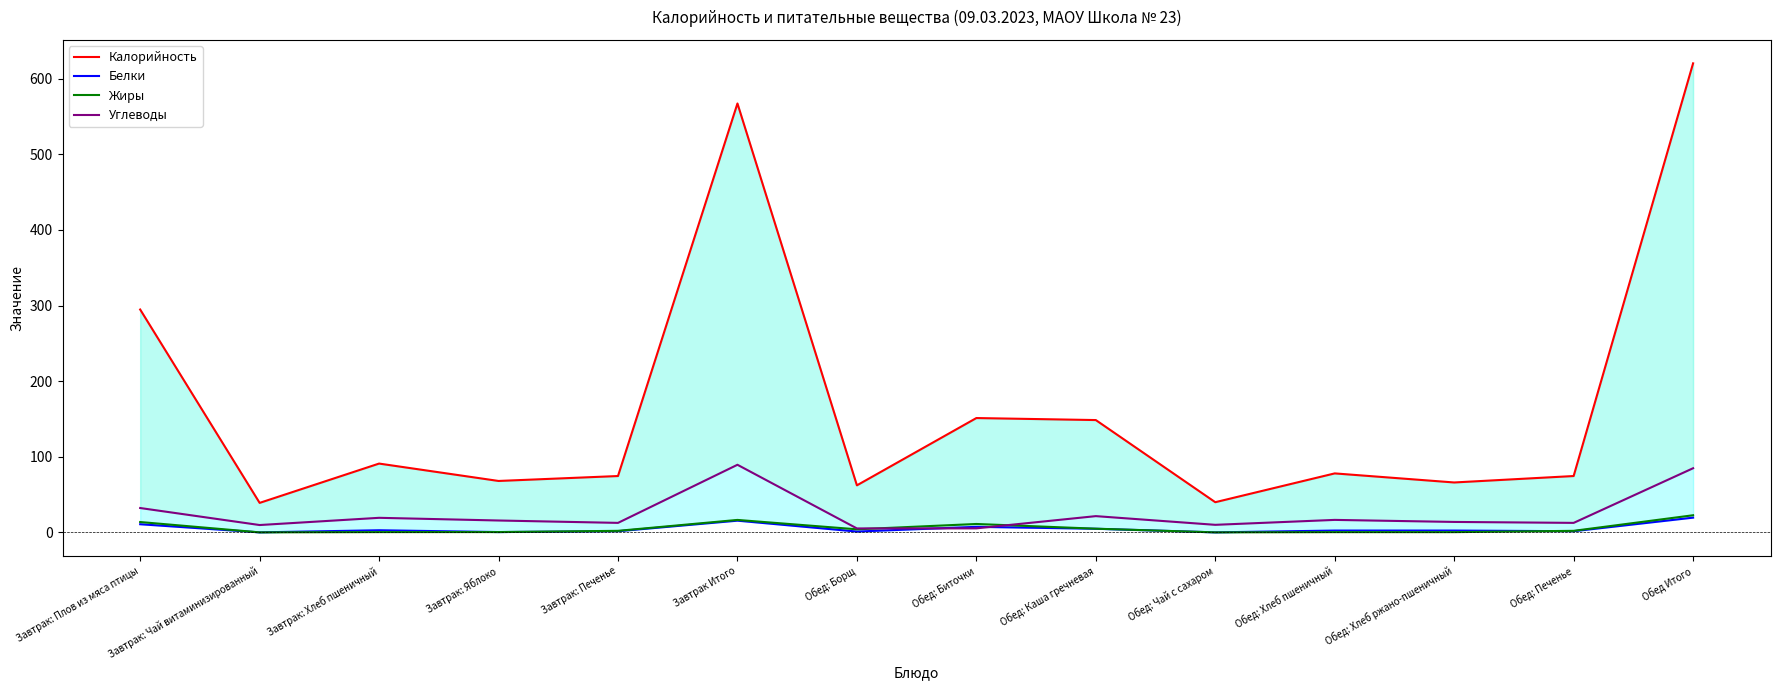

At which category is the sum across all series the highest?

Обед Итого